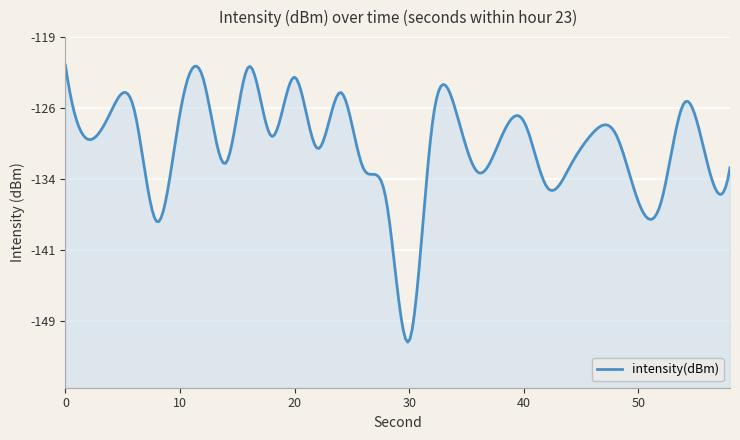

What is the difference between the maximum and minimum values?

29.5